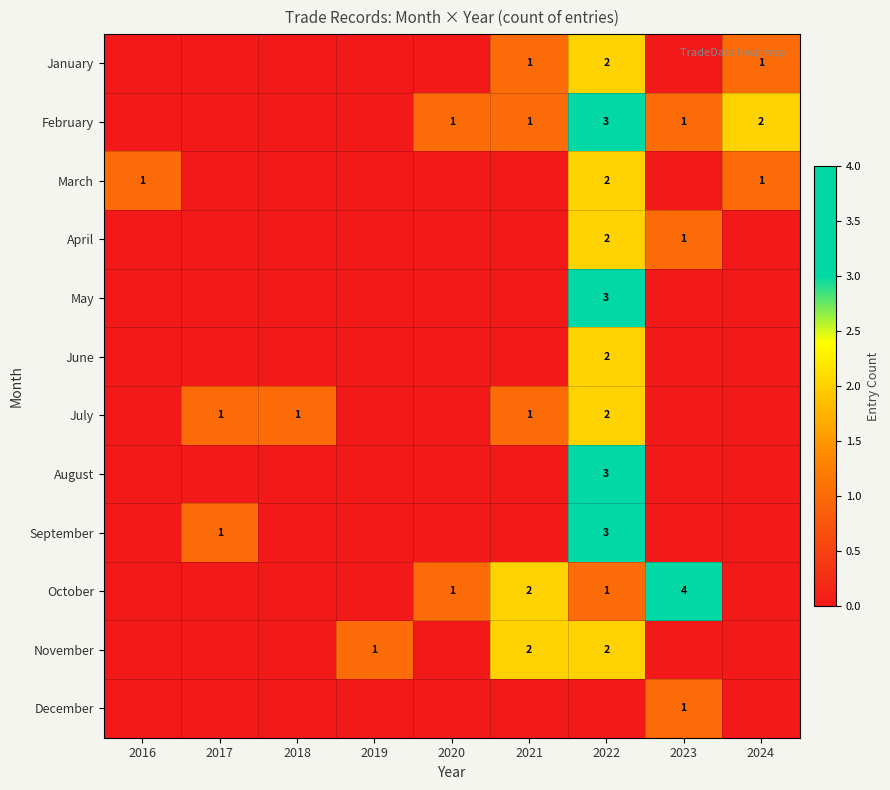

The October series shows 4 at 2023. True or false?

True